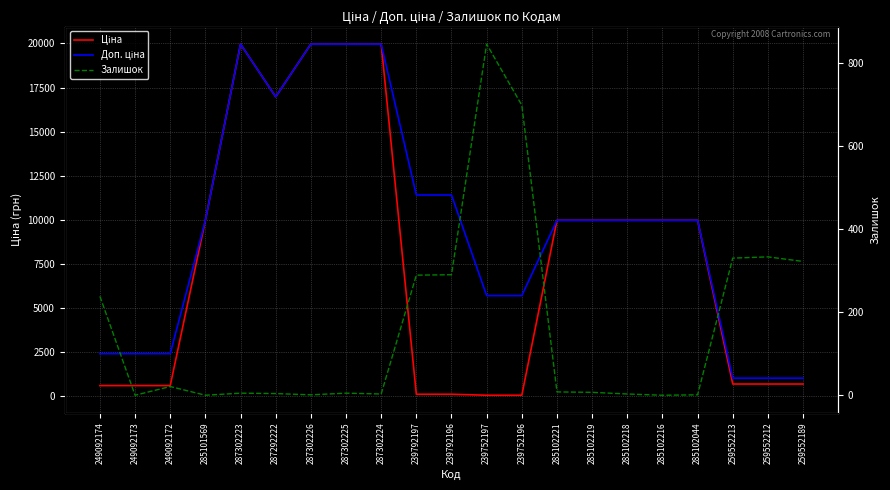

True or false: Доп. ціна and Ціна cross at least once.

False